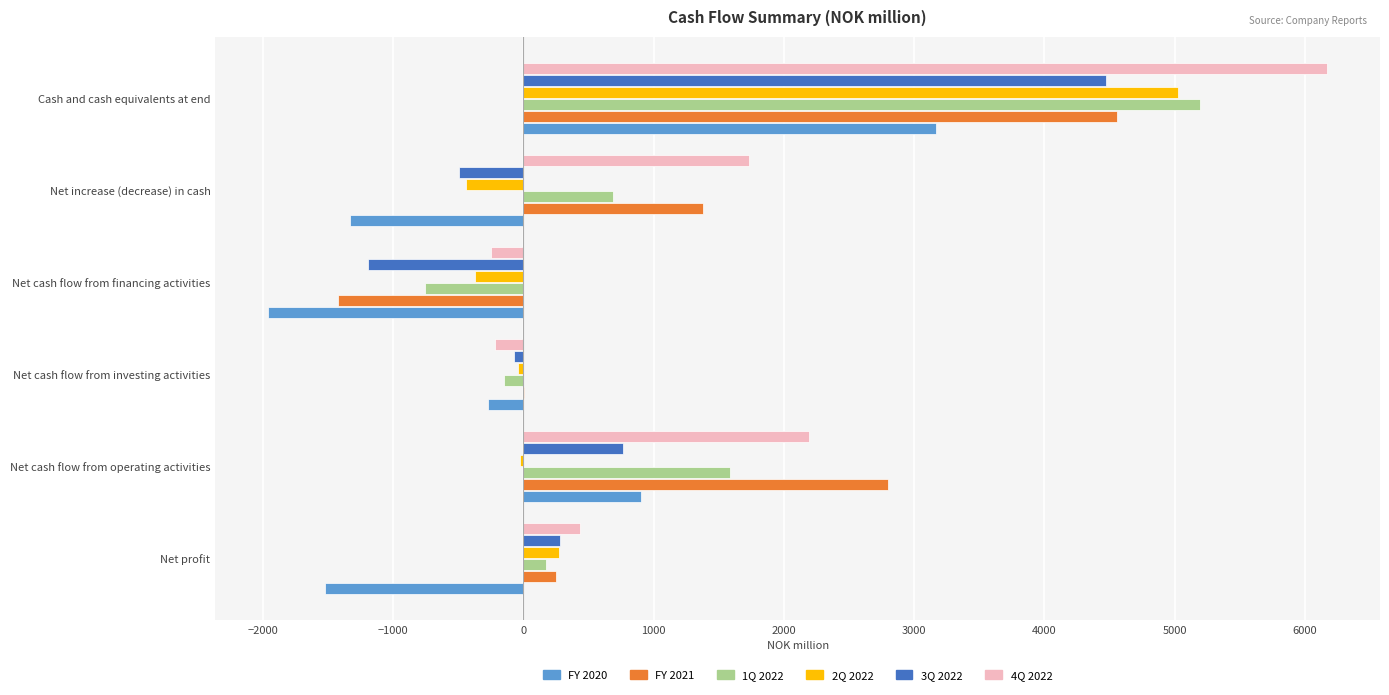

The value of 4Q 2022 at Net increase (decrease) in cash is 1731.6. True or false?

True